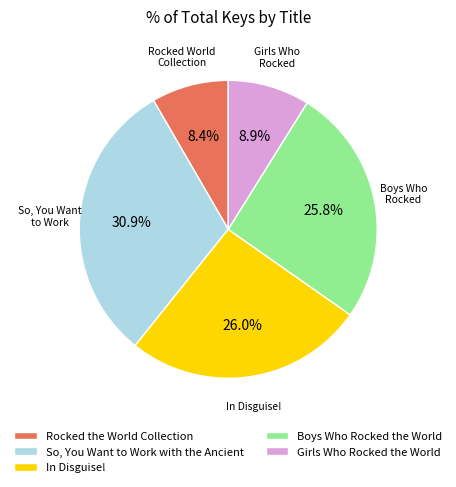

Is there a majority slice in this chart?

No